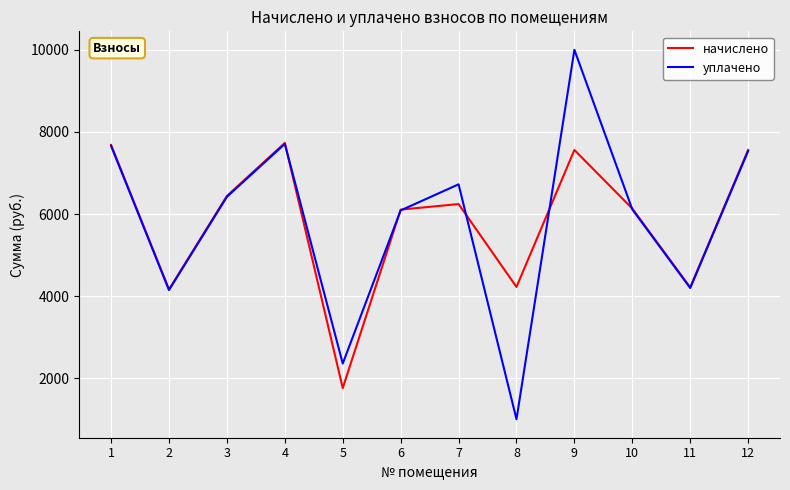

What is the total value across all series at 3?

12858.0